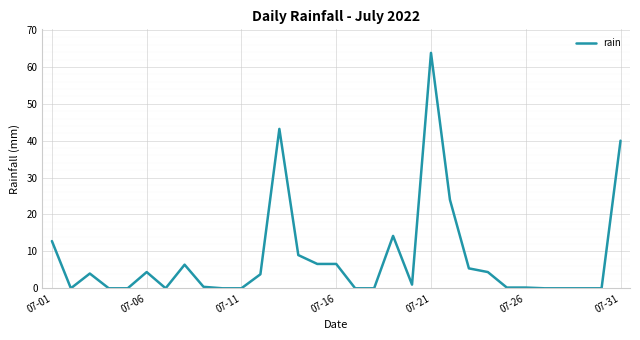

What is the maximum value shown in the chart?

63.8